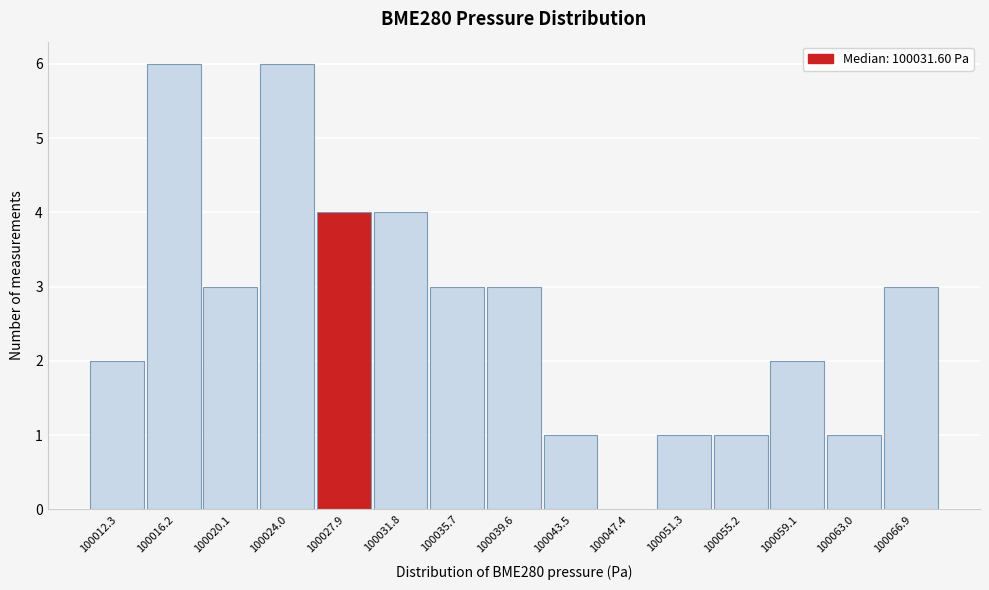

Reading left to right, extract all data points from this chart.

100012.3=2	100016.2=6	100020.1=3	100024.0=6	100027.9=4	100031.8=4	100035.7=3	100039.6=3	100043.5=1	100047.4=0	100051.3=1	100055.2=1	100059.1=2	100063.0=1	100066.9=3